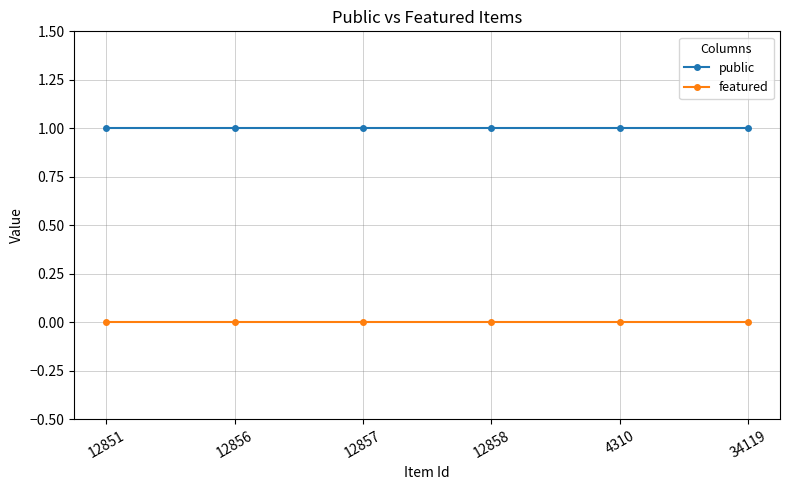

What are all the series names shown in the legend?

public, featured